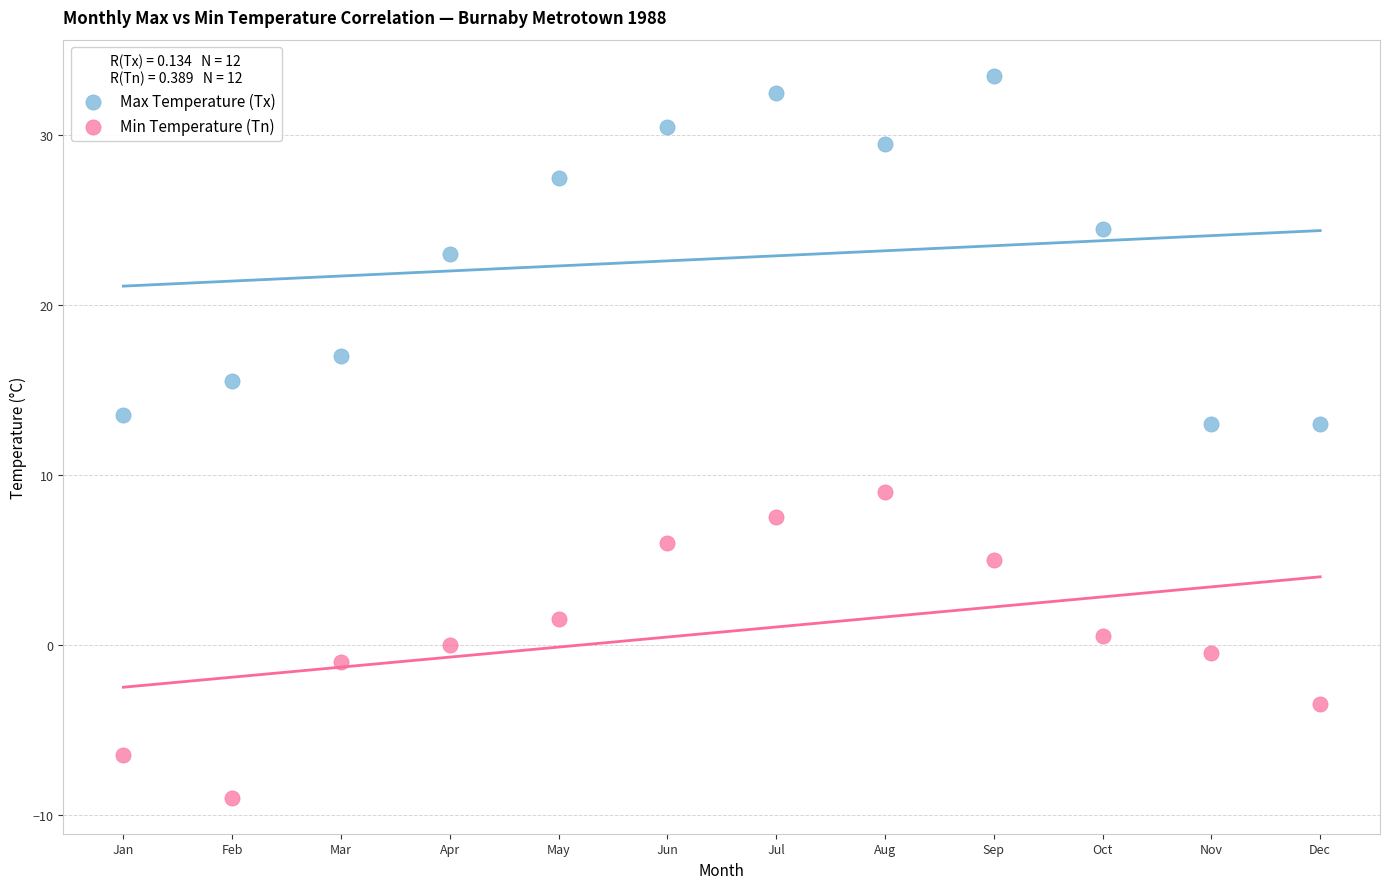

Which series contains the lowest Y value?

Min Temperature (Tn)